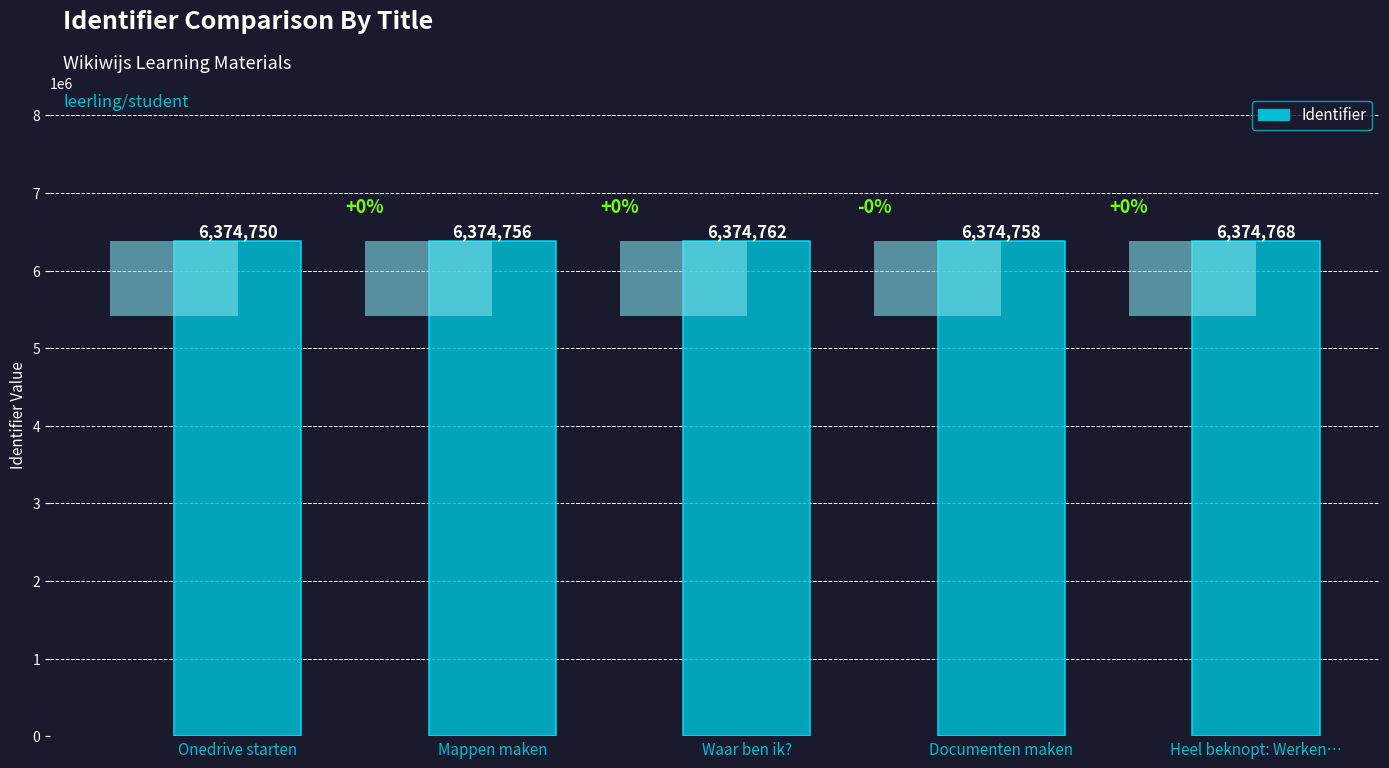

Where does the data first go above 6374758?

Waar ben ik?